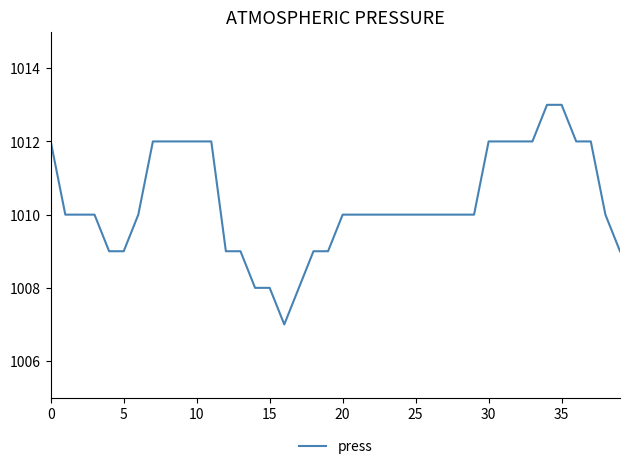

What is the difference between the maximum and minimum values?

6